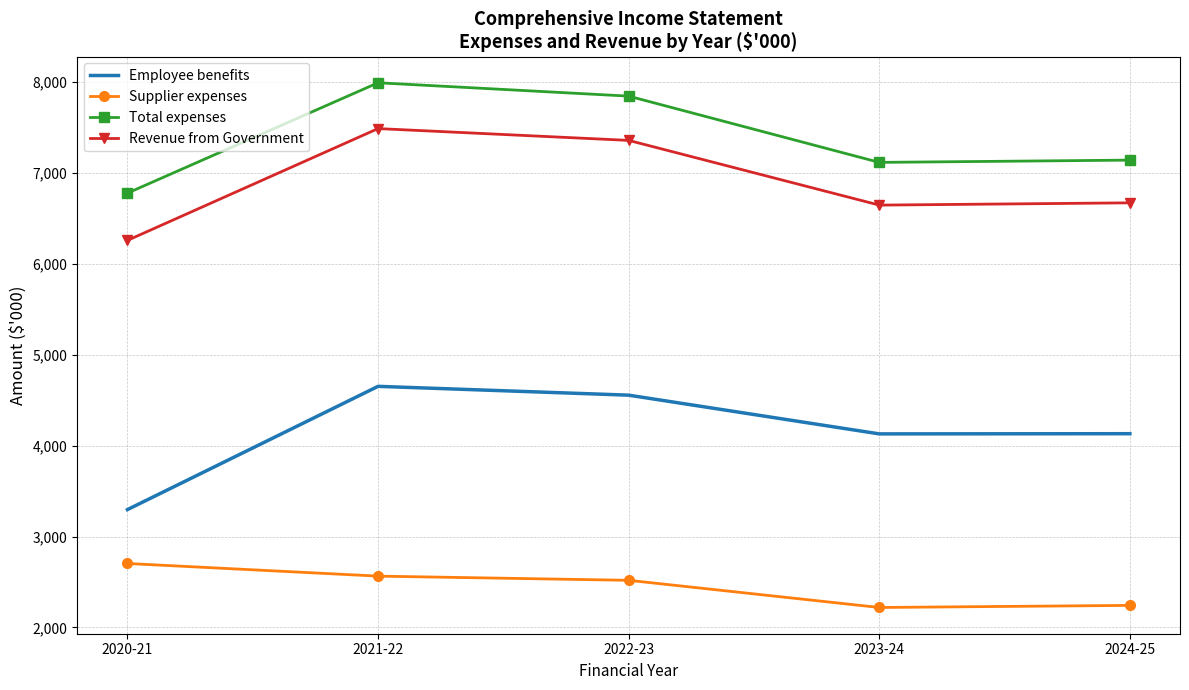

At which label does Revenue from Government first exceed 6671?

2021-22